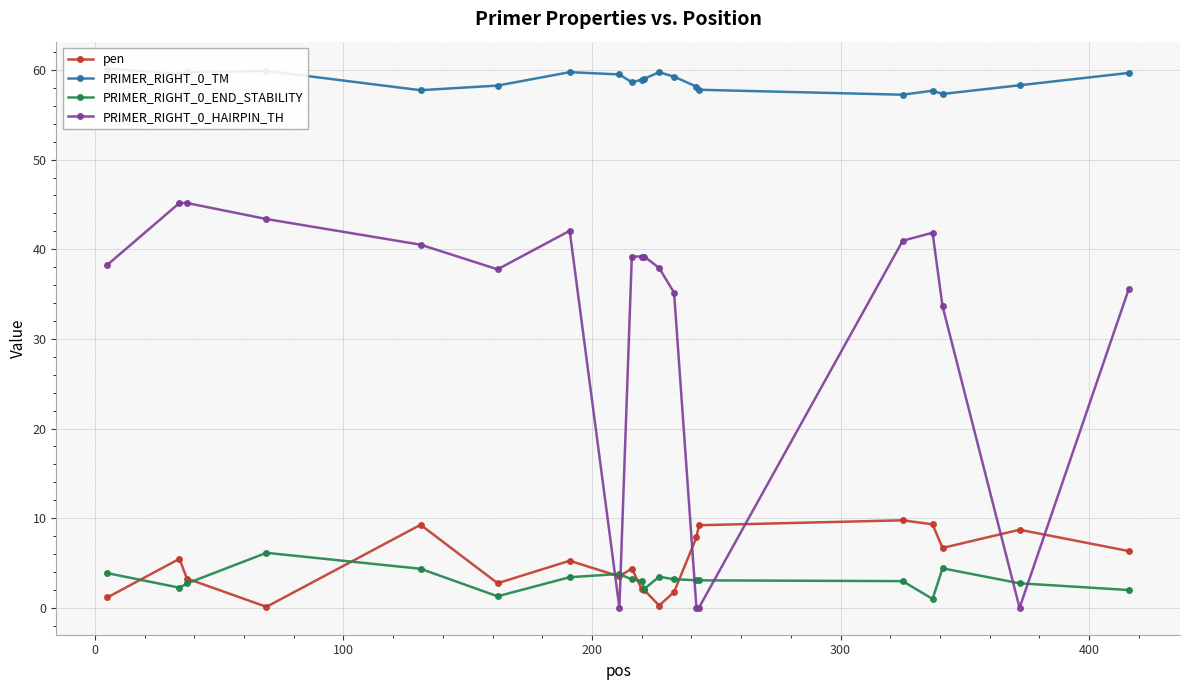

In PRIMER_RIGHT_0_END_STABILITY, how many points are lower than both neighbors (excluding endpoints)?

4